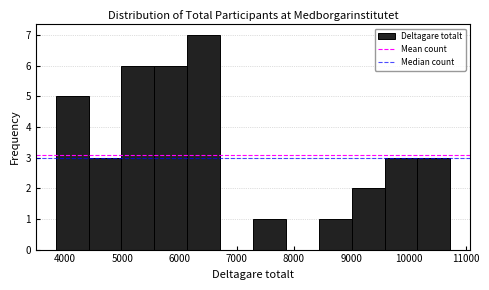

Reading left to right, list every bar in this chart as the range it spans on the x-axis followed by its height. Neither the bar edges nor the heights are printed on the chart, so give them approximately, as read against the axes.

3800 to 4400: 5
4400 to 5000: 3
5000 to 5600: 6
5600 to 6100: 6
6100 to 6700: 7
6700 to 7300: 0
7300 to 7900: 1
7900 to 8400: 0
8400 to 9000: 1
9000 to 9600: 2
9600 to 10200: 3
10200 to 10700: 3